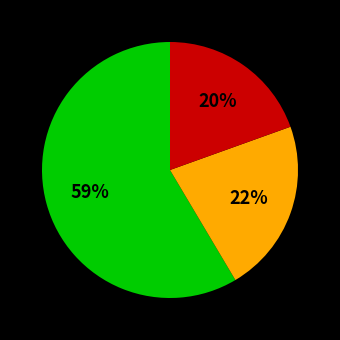

To the nearest percent, what is the average slice percentage?

33%